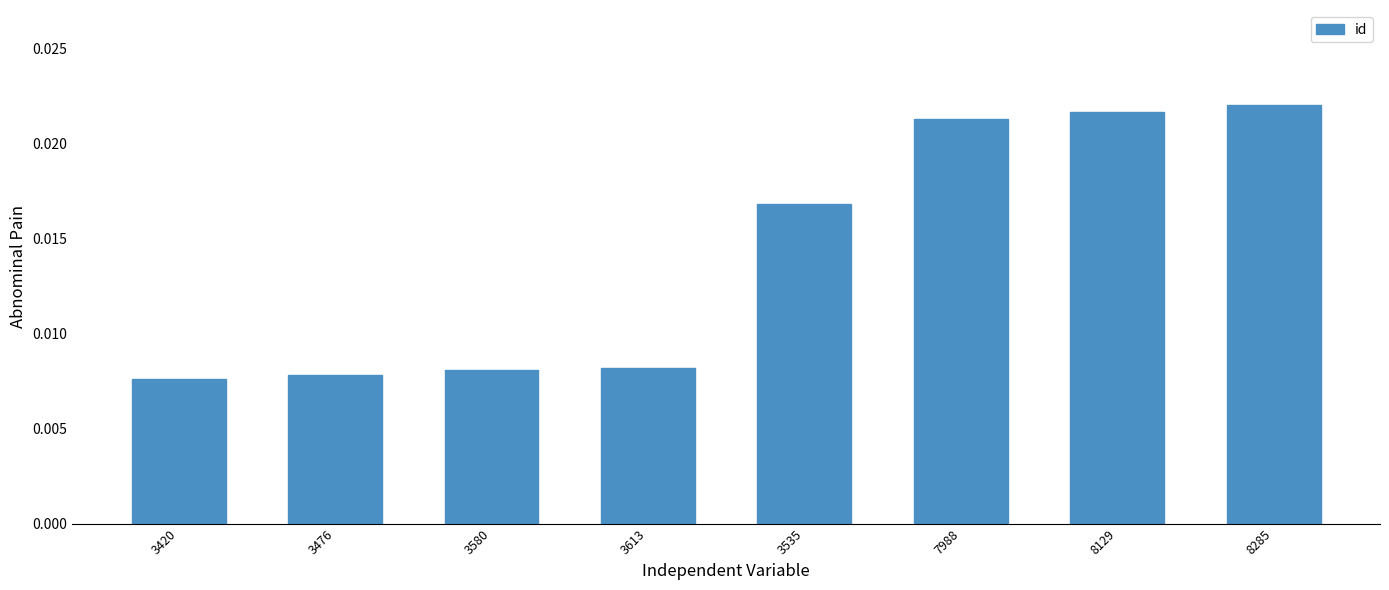

Which has a higher value, 3535 or 8129?

8129